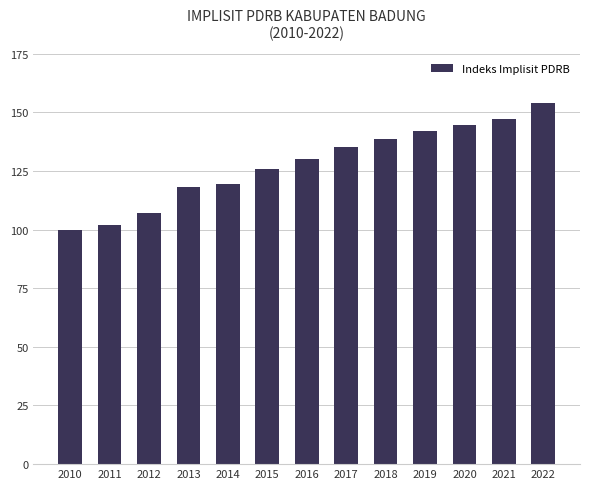

The chart shows a value of 243.7 at 2019. True or false?

False